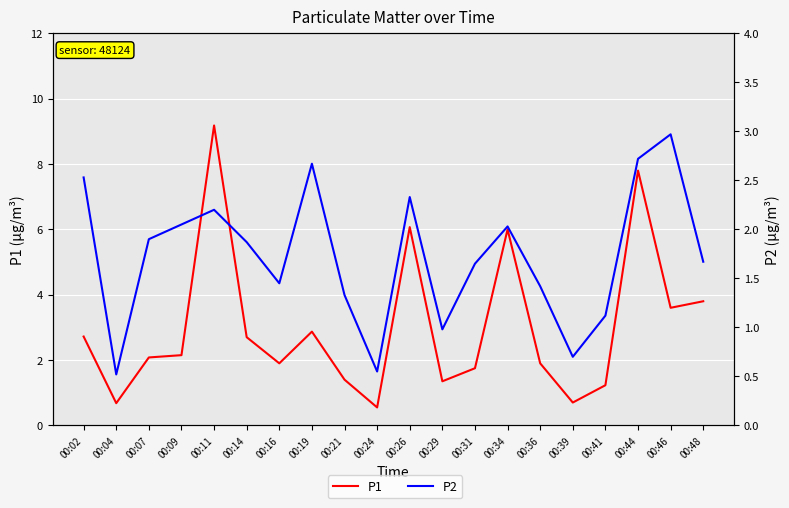

Where is the first local maximum for P1?

00:11